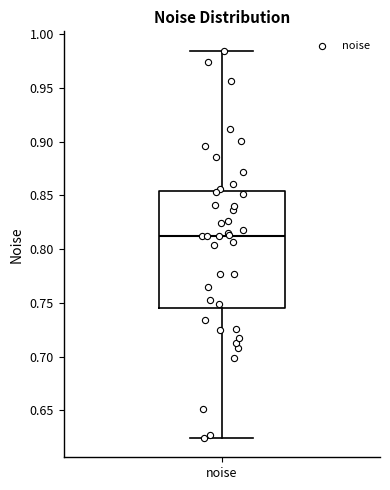

Transcribe this box plot: give where the median line is, the range the box spans, and where the two whiskers end, as read against the y-axis. The values are not printed on the chart, so give them approximately, as read against the axis.

median 0.815, box 0.745 to 0.855, whiskers 0.625 to 0.985